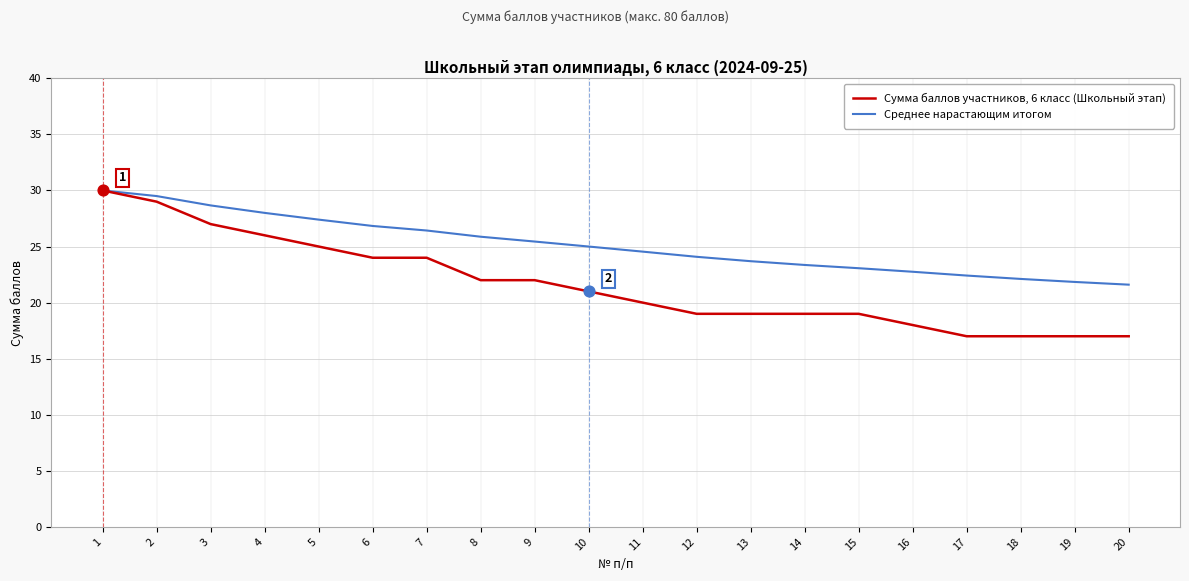

What is the total value across all series at 3?

55.7